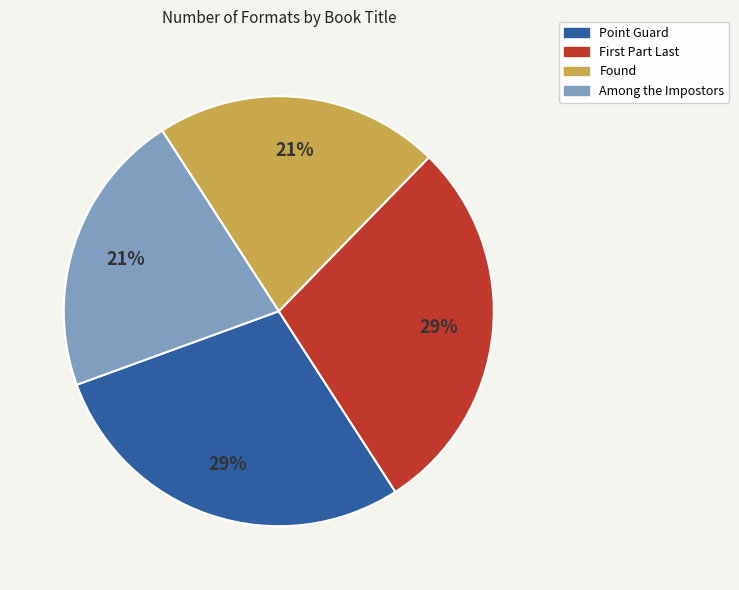

Which has a higher value, Point Guard or Among the Impostors?

Point Guard